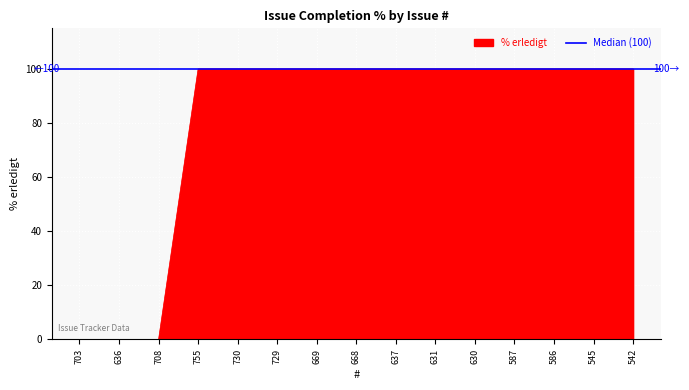

Reading right to left, extract all data points from this chart.

100	100	100	100	100	100	100	100	100	100	100	100	0	0	0